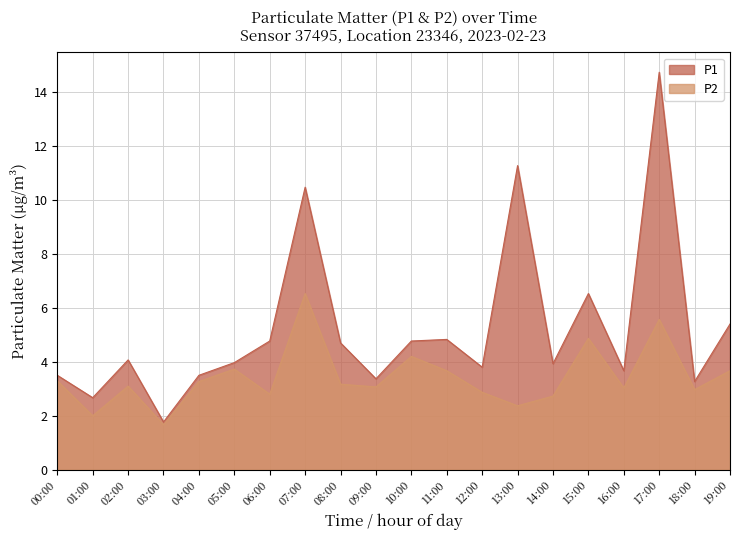

Is it true that P2 equals 3.0 at 16:00?

True